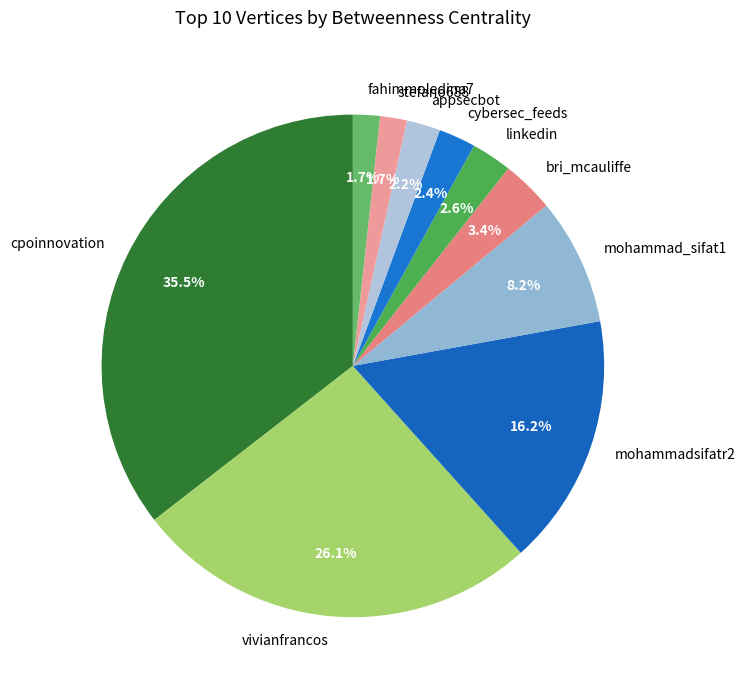

Does fahimmoledina7 account for over 50% of the chart?

No